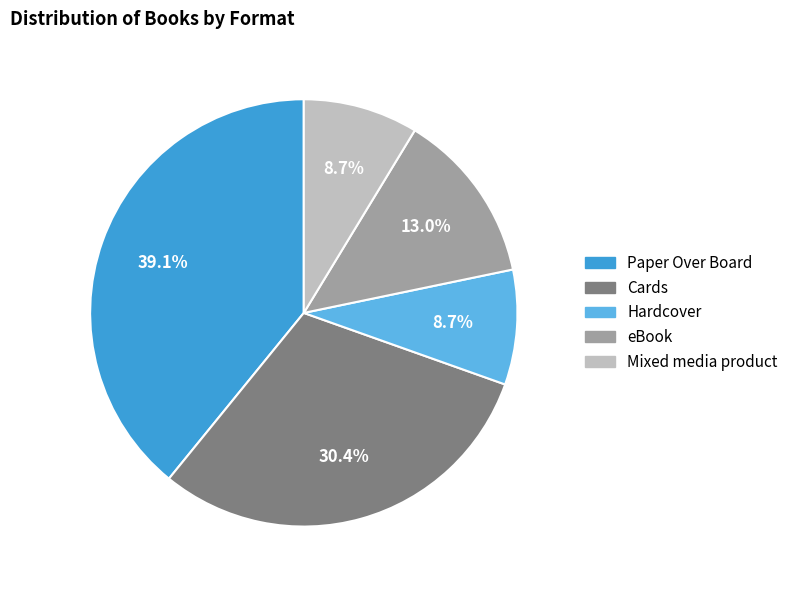

Do Cards and eBook together represent more than half of the pie?

No